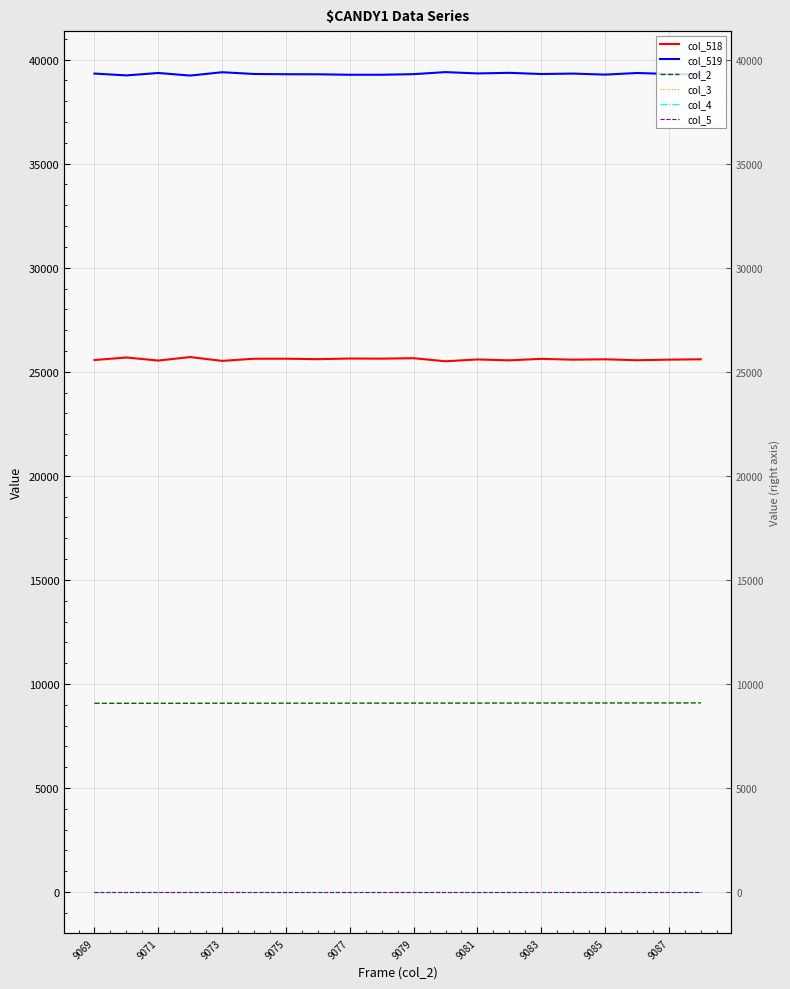

True or false: col_5 has more than 2 points higher than both neighbors.

False